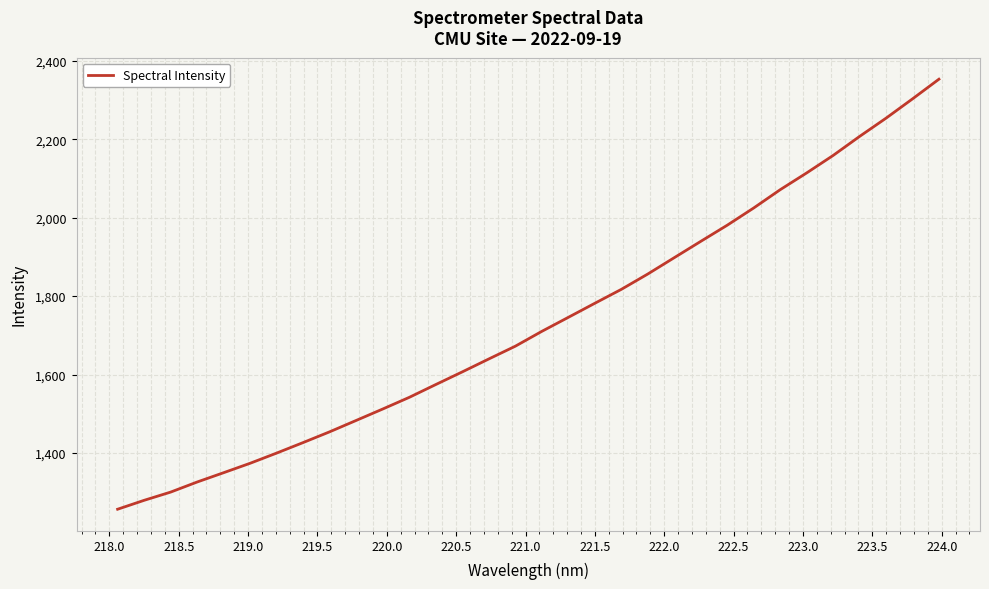

What is the smallest value displayed?

1256.8